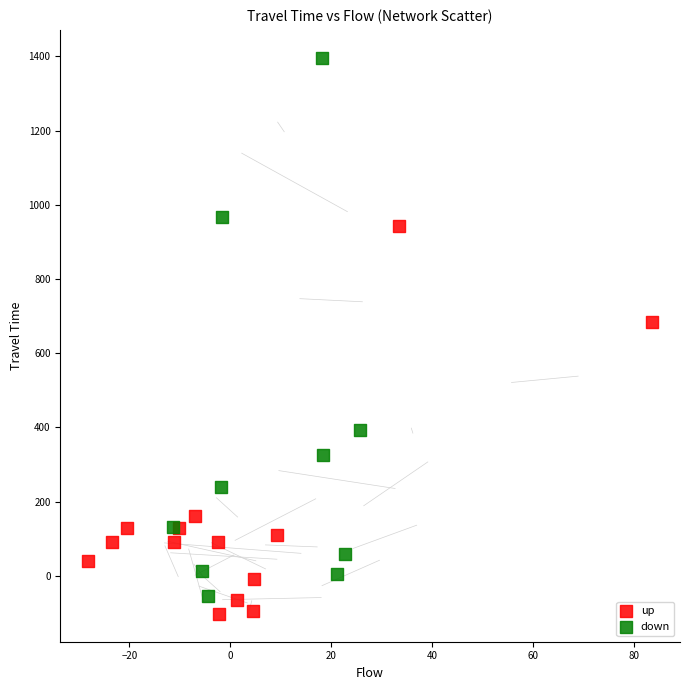

Which series reaches the maximum Y coordinate?

down